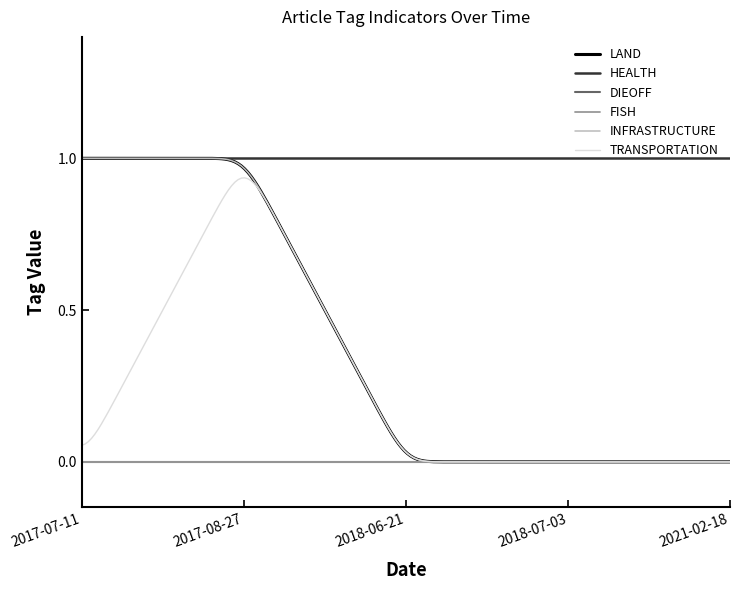

How many lines are shown in the chart?

6